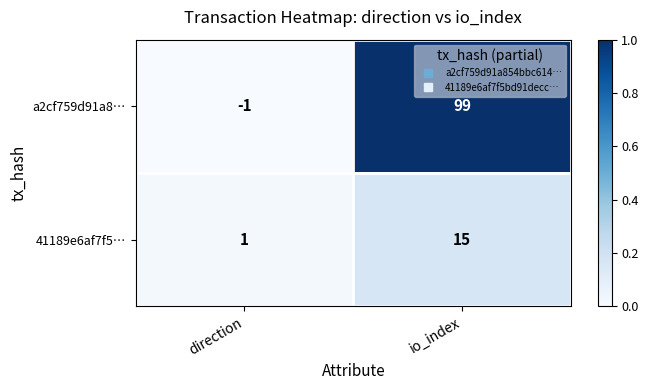

The value of 41189e6af7f5… at io_index is 15. True or false?

True